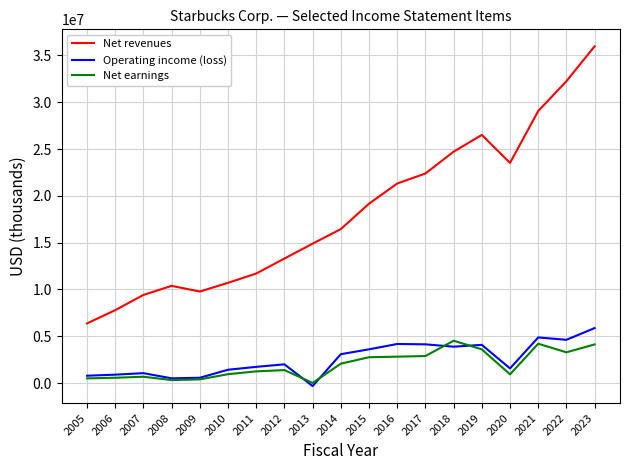

True or false: Operating income (loss) and Net revenues cross at least once.

False